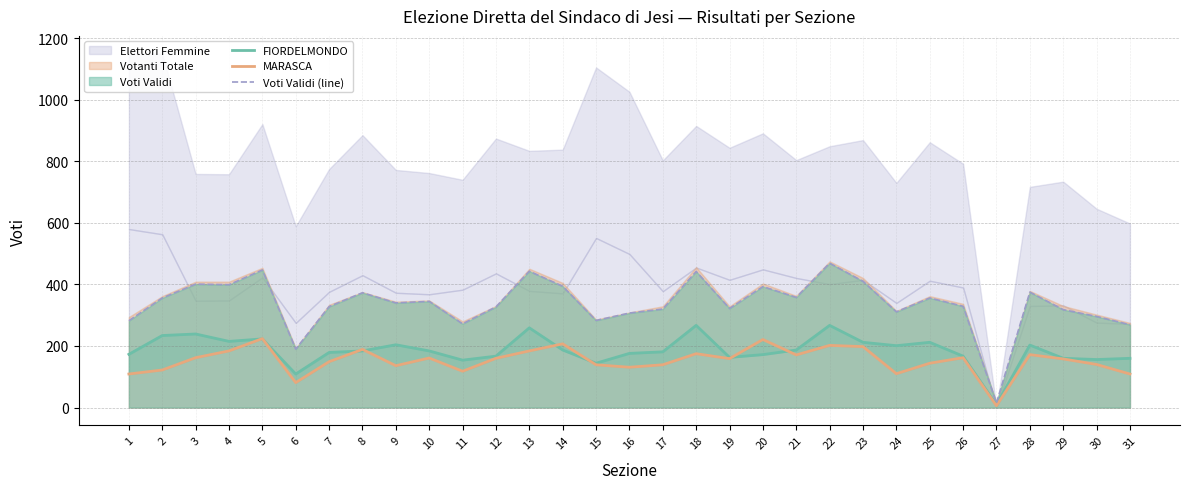

What is the minimum value shown in the chart?

6